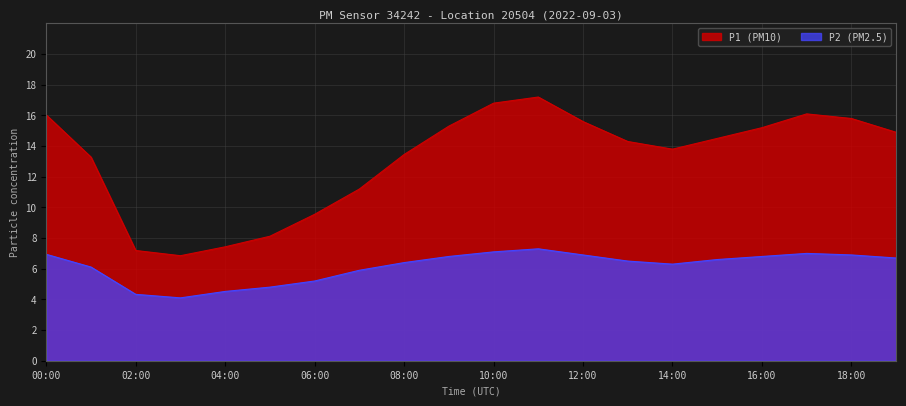

Which category has the lowest value in the P1 series?

03:00